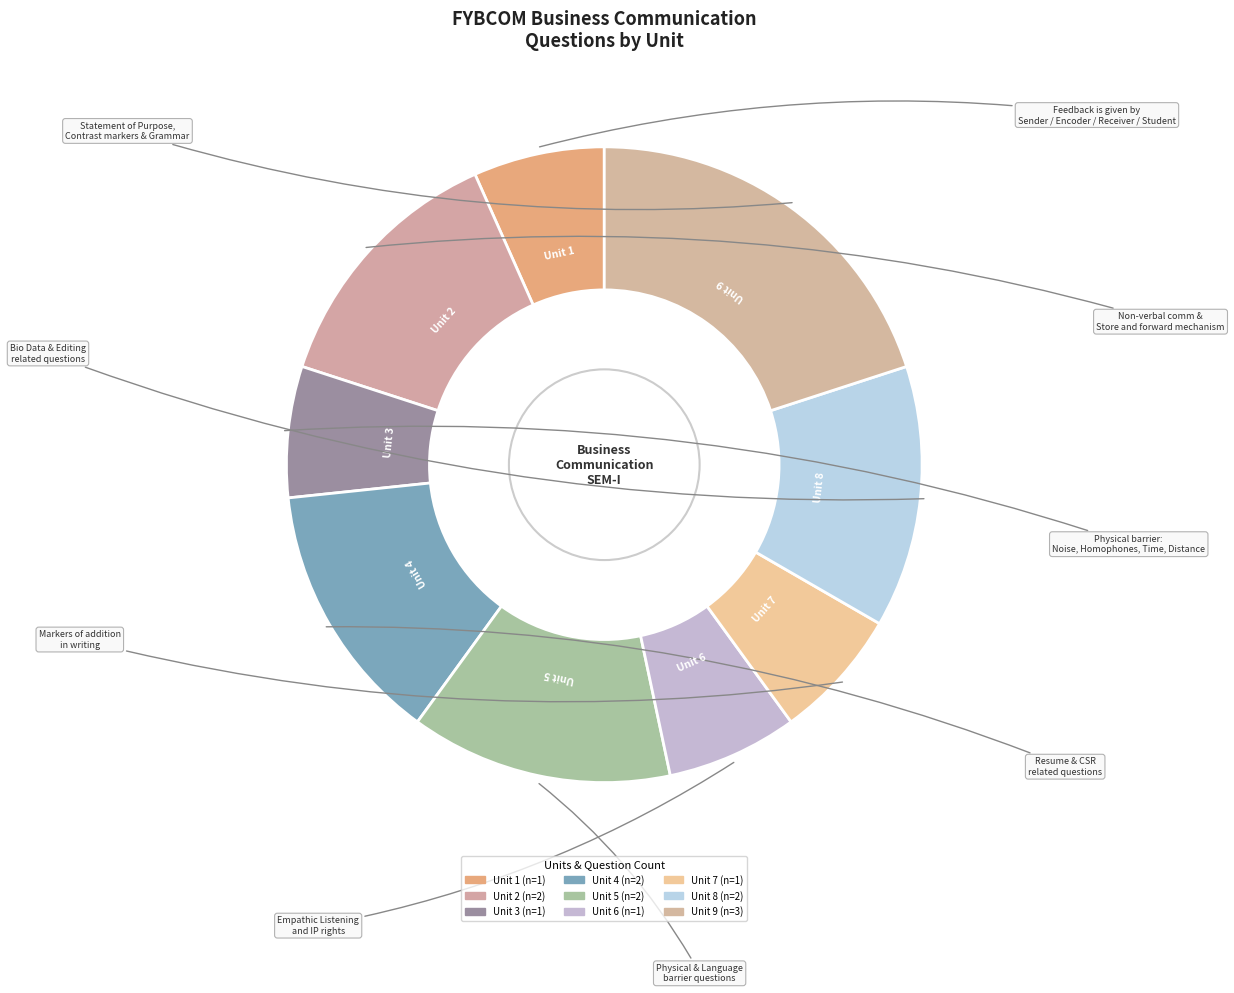

What percentage do Unit 6 and Unit 9 together represent?

26.7%